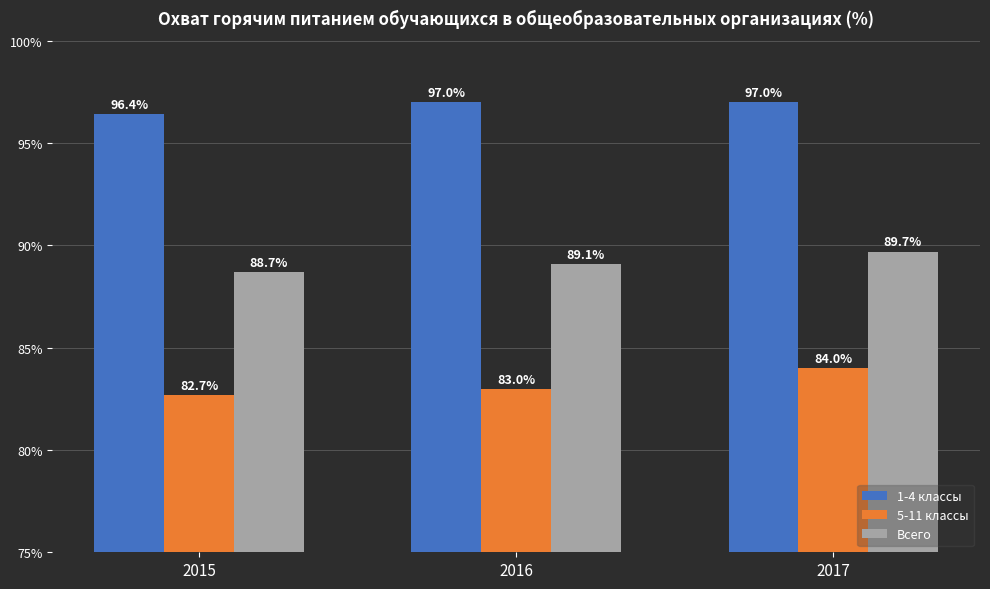

Count the number of categories in the chart.

3